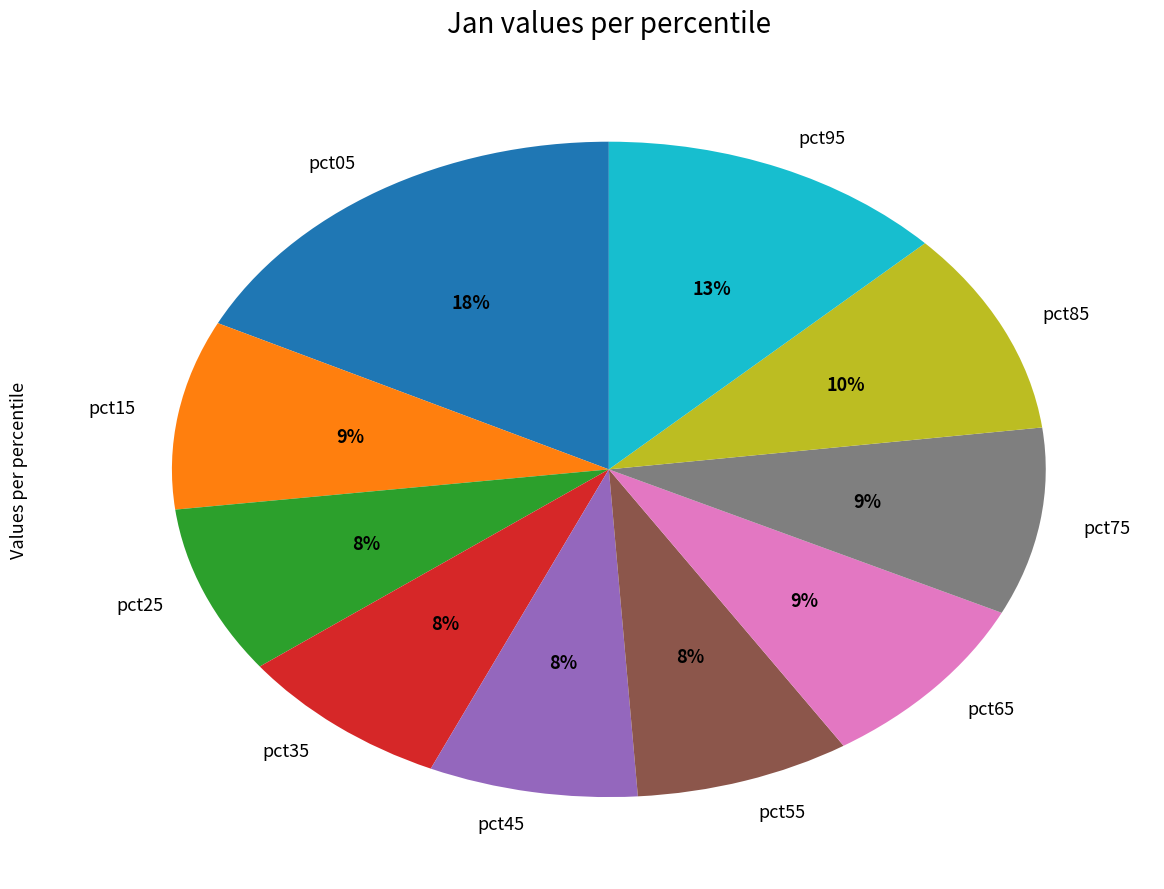

How many segments does this pie chart have?

10